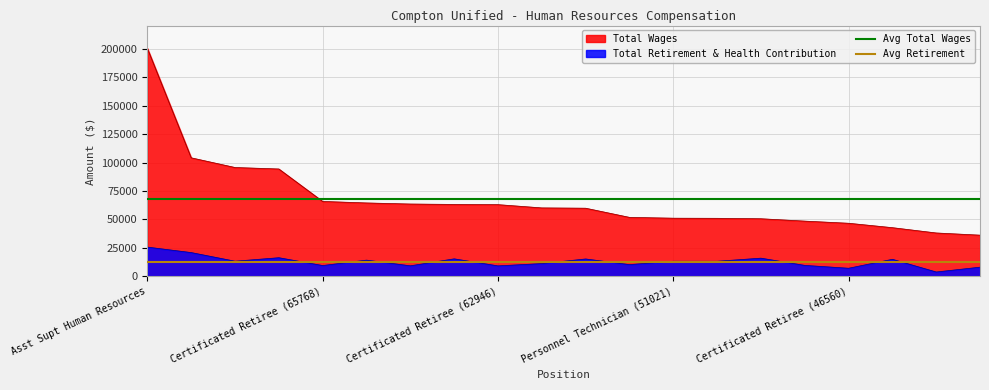

True or false: Total Wages and Total Retirement & Health Contribution cross at least once.

False